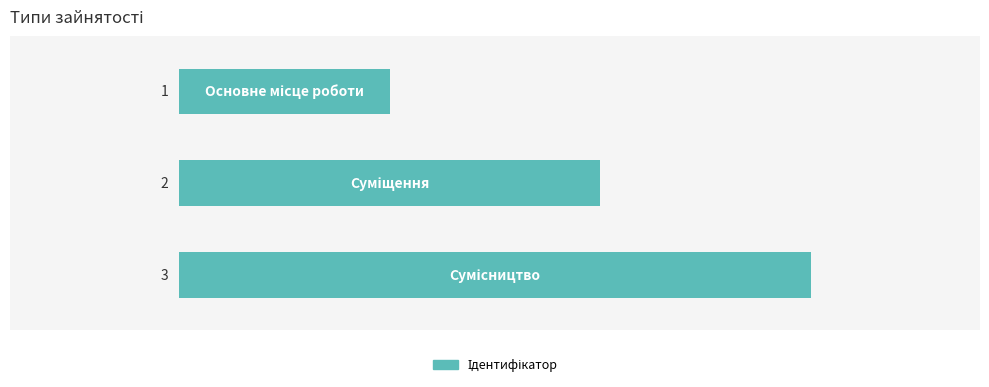

What is the maximum value shown in the chart?

3